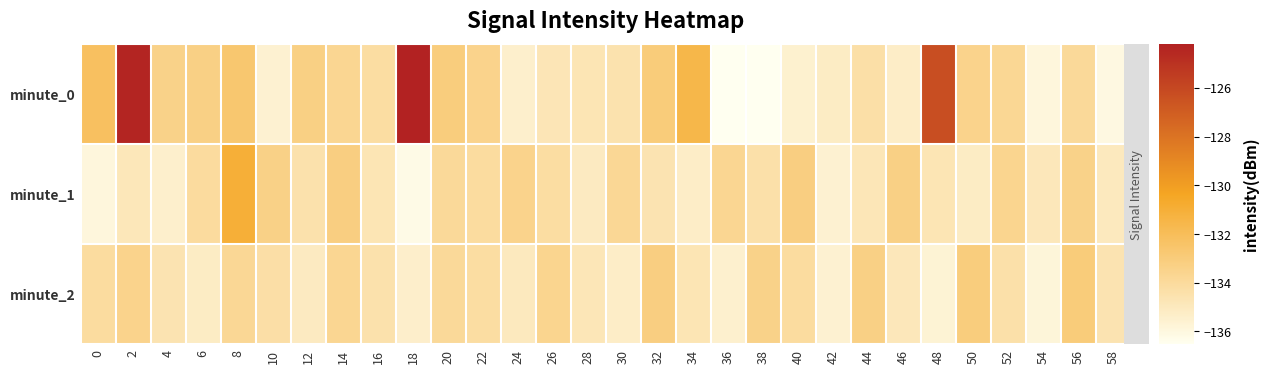

Which series has the largest range (max minus min)?

minute_0